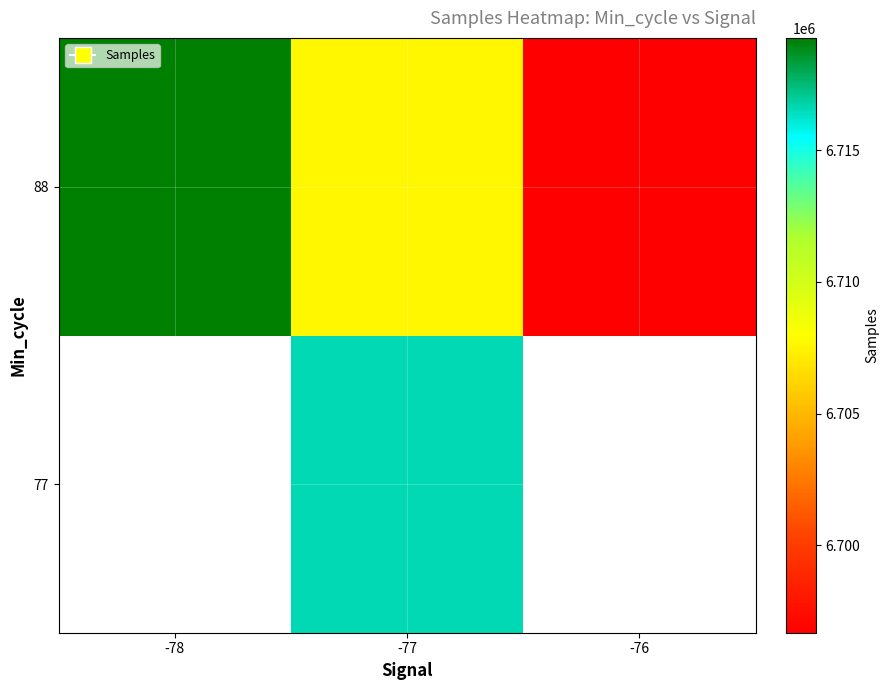

What is the greatest value displayed?

6719264.0